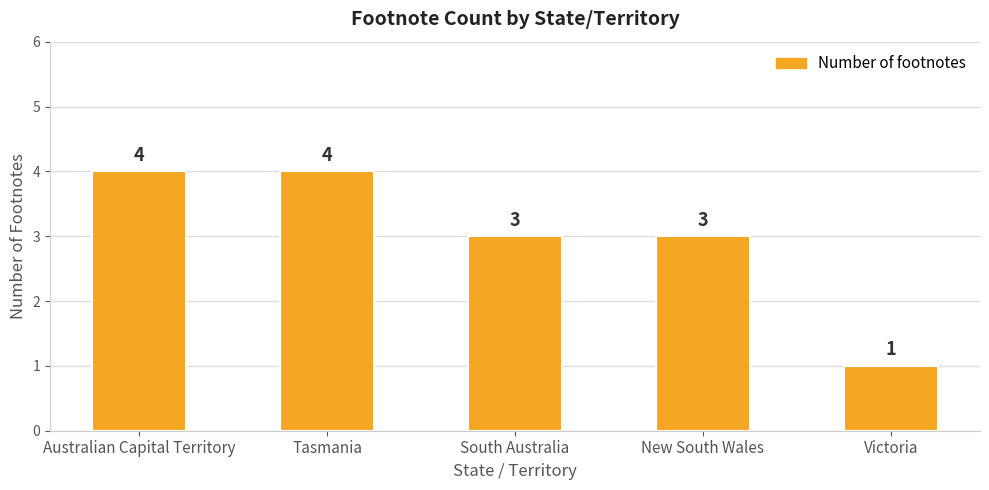

Are the bars horizontal?

No